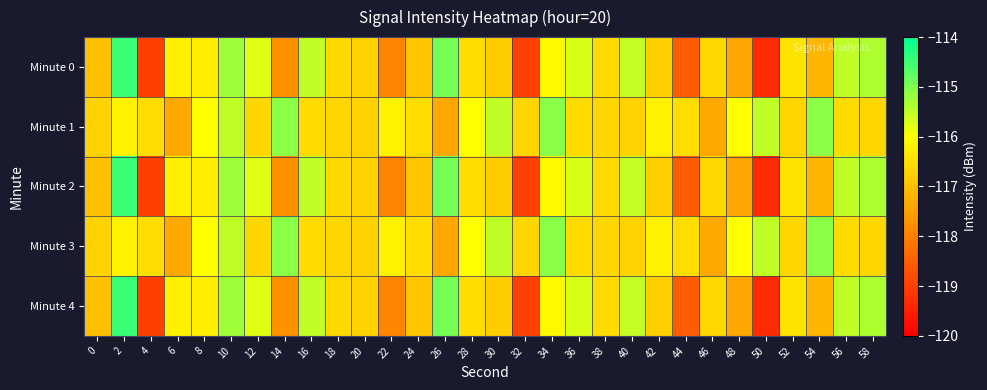

What is the spread (max minus min) of values at 24?

0.4